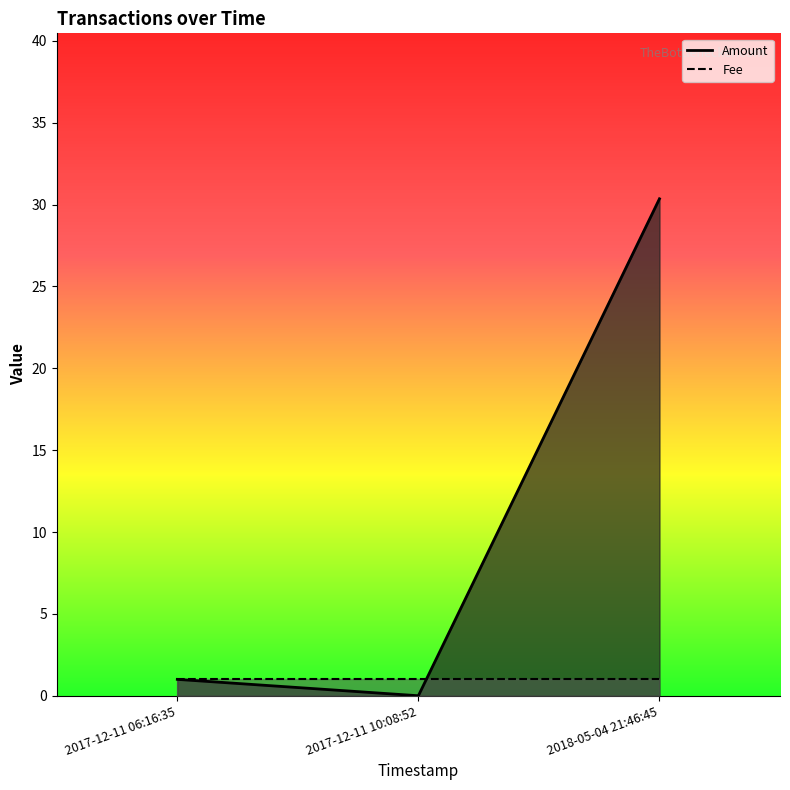

What is the label of the 2nd point from the right?

2017-12-11 10:08:52